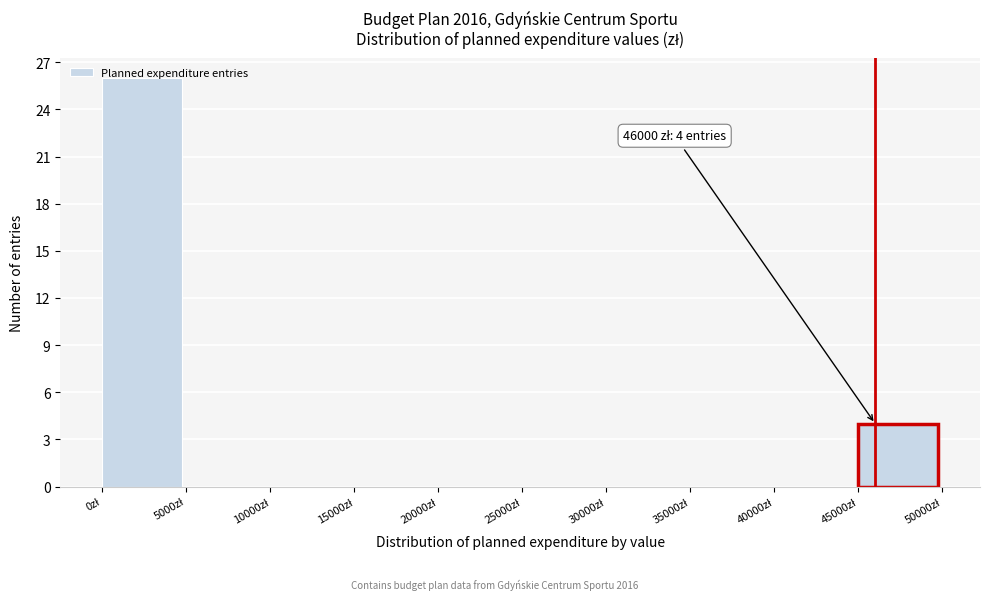

Which range on the x-axis has the tallest bar?

0 to 5000